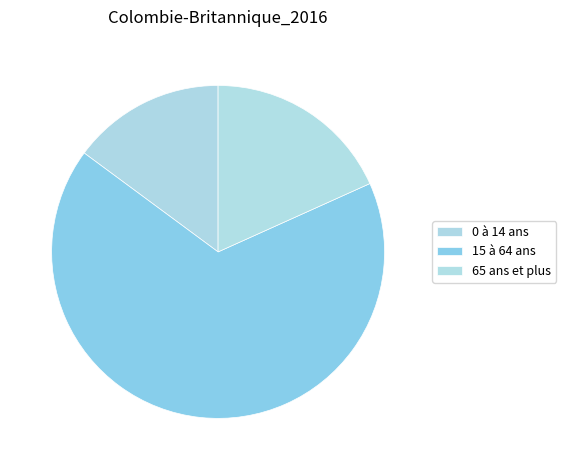

True or false: 65 ans et plus accounts for 29% of the total.

False